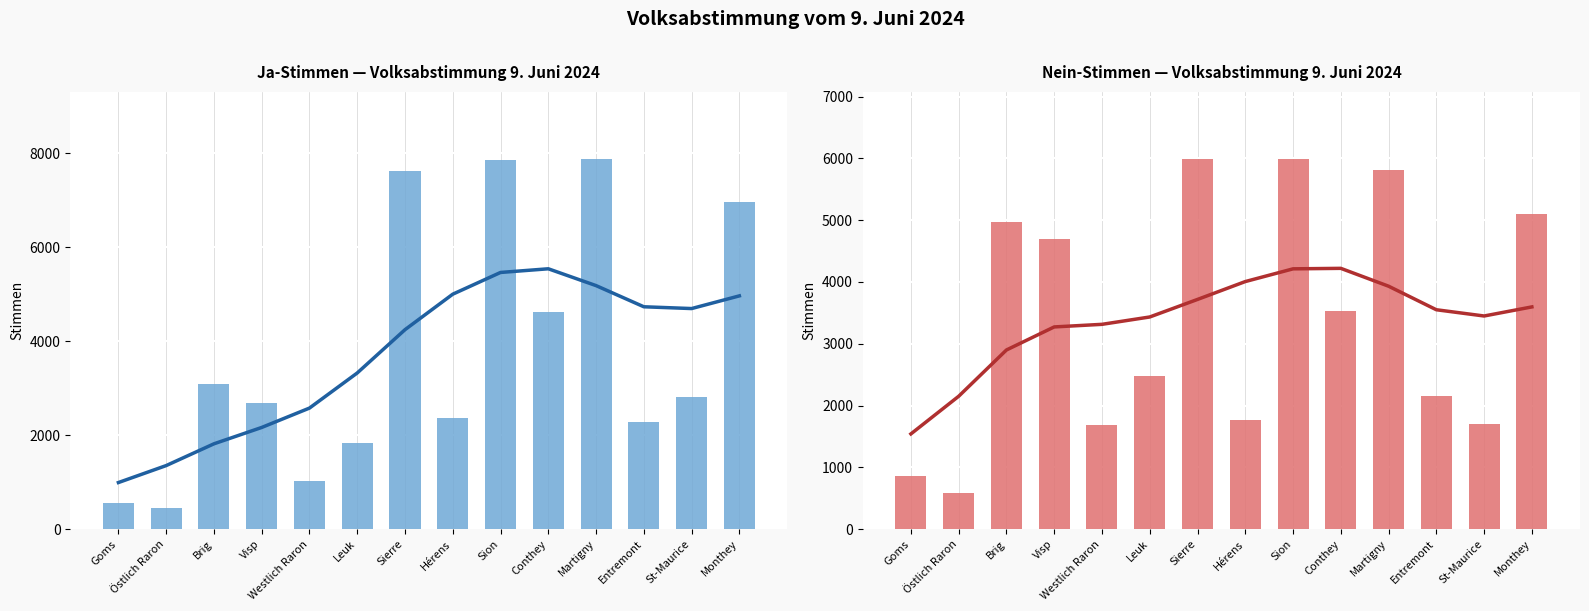

Which series changed the most between Leuk and Sion?

Ja